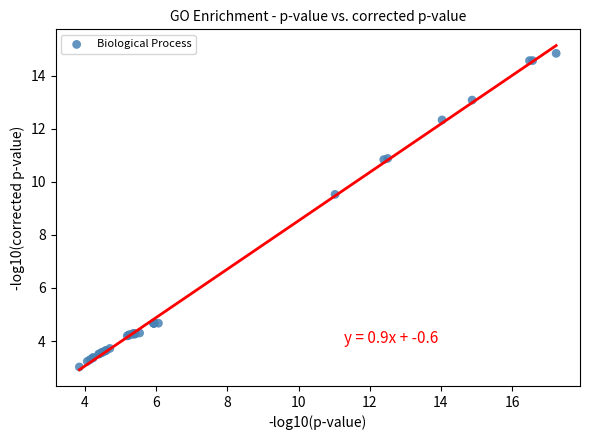

What Y value in the scatter plot is closest to 8?

9.5